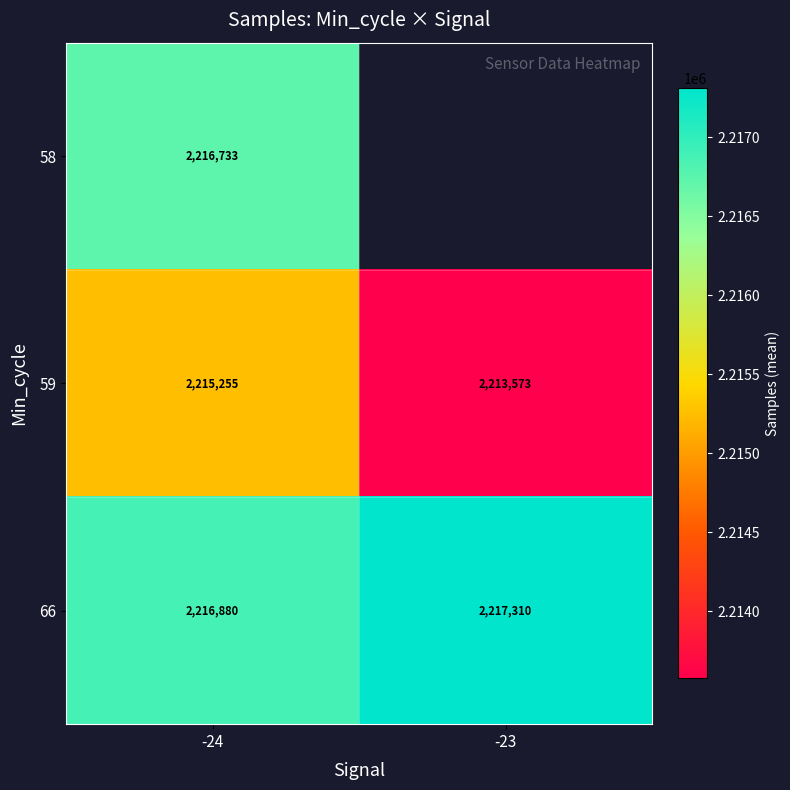

How many values in the 59 series are below 2215255?

1